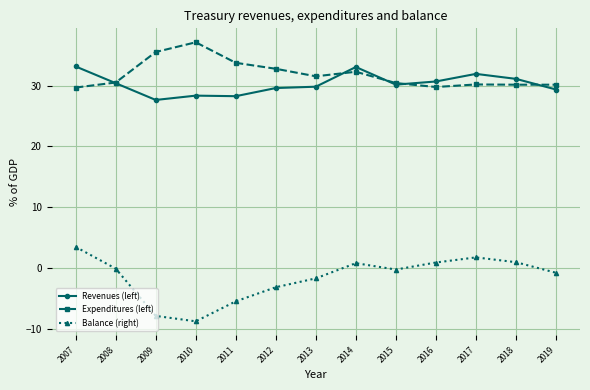

Does the chart have visible grid lines?

Yes